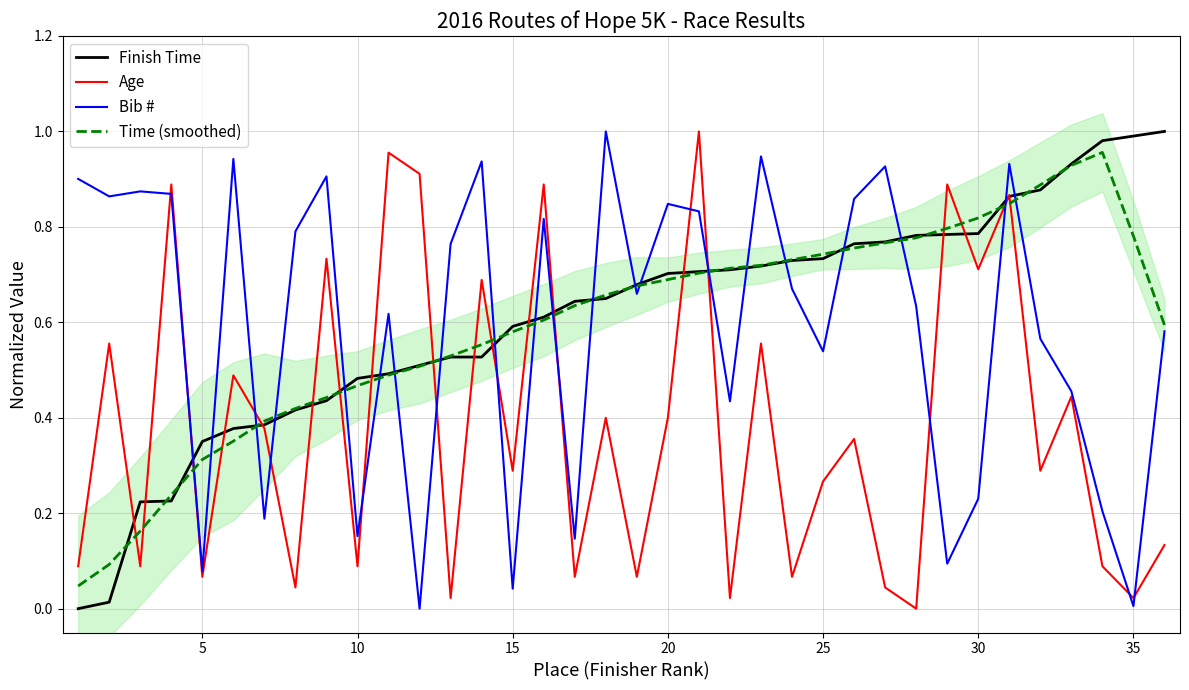

The value of Finish Time at 15 is 0.8. True or false?

False